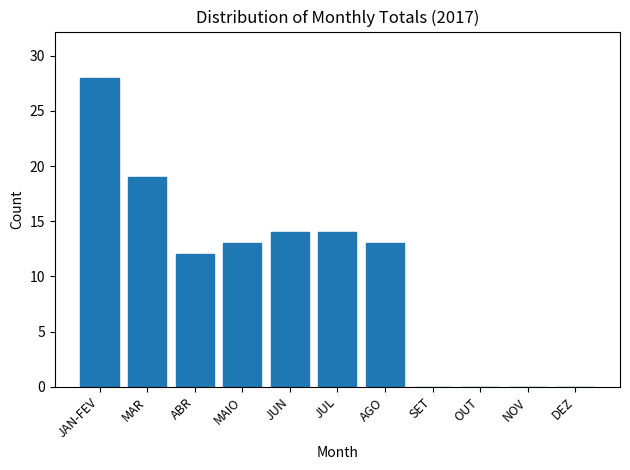

Reading left to right, what are all the values shown in this chart?

JAN-FEV=28	MAR=19	ABR=12	MAIO=13	JUN=14	JUL=14	AGO=13	SET=0	OUT=0	NOV=0	DEZ=0